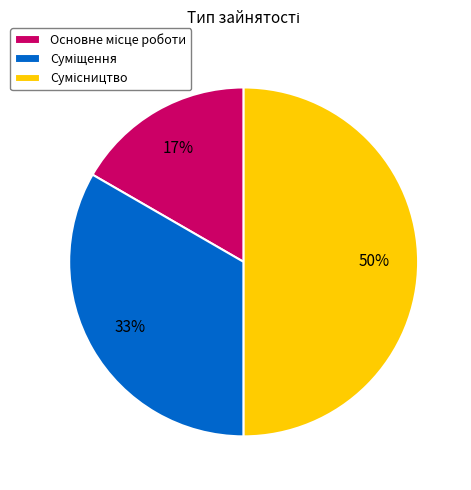

Count the number of slices in the pie.

3